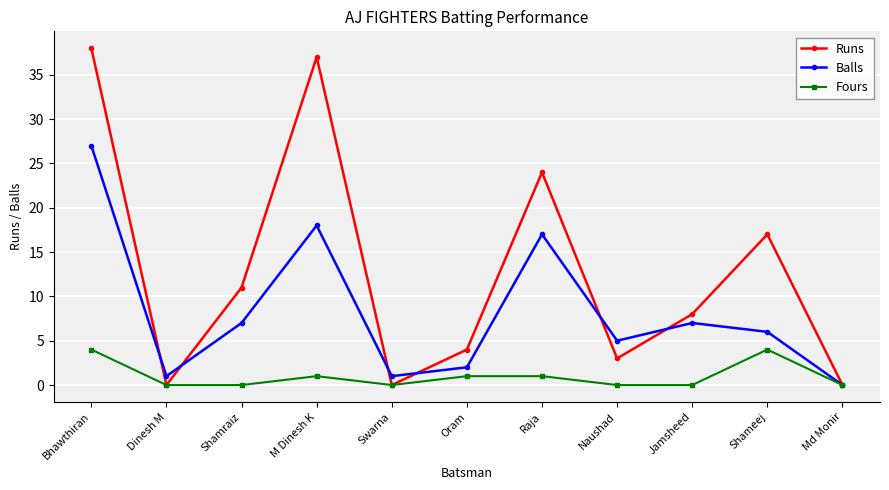

How many interior local peaks does the Balls series have?

3